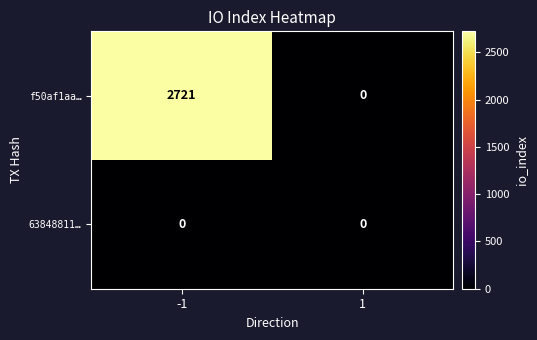

Reading left to right, what are all the values shown in this chart?

f50af1aa…: 2721	0
63848811…: 0	0